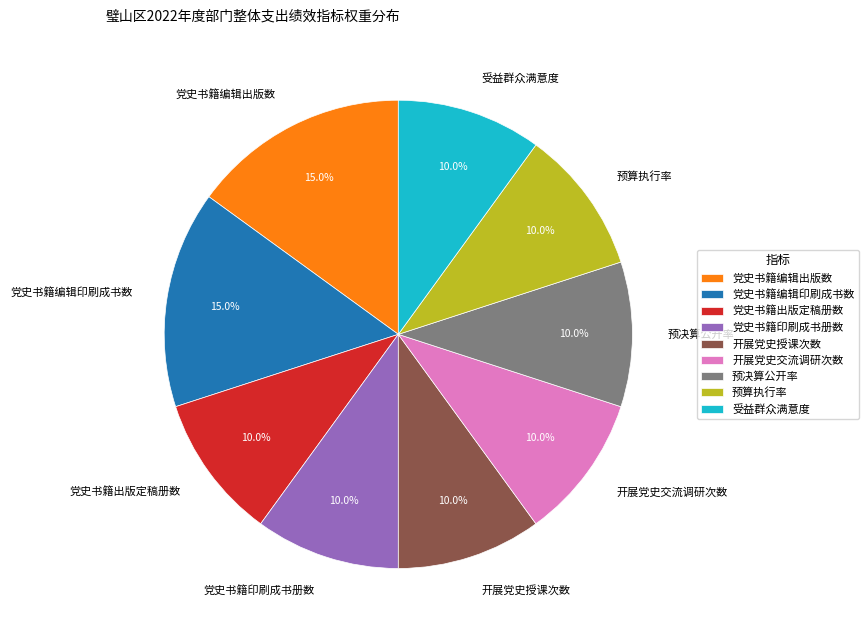

Is it true that 党史书籍编辑印刷成书数 is 8% of the pie?

False